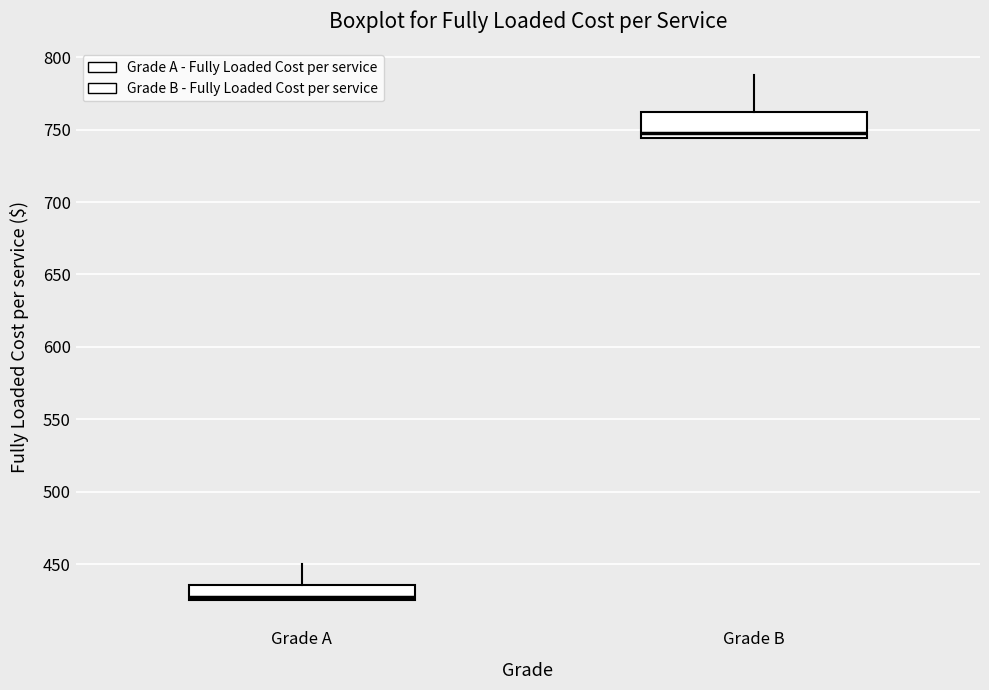

Reading left to right, transcribe this box plot: for each box, give where its median line is, the range the box spans, and where its two whiskers end, as read against the y-axis. The values are not printed on the chart, so give them approximately, as read against the axis.

Grade A: median 425 (just above the box's lower edge), box 425 to 435, whiskers 425 to 450
Grade B: median 750, box 745 to 760, whiskers 745 to 790